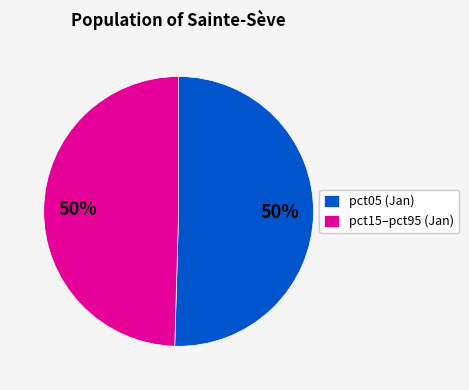

Combined, do pct15–pct95 (Jan) and pct05 (Jan) account for over 50%?

Yes